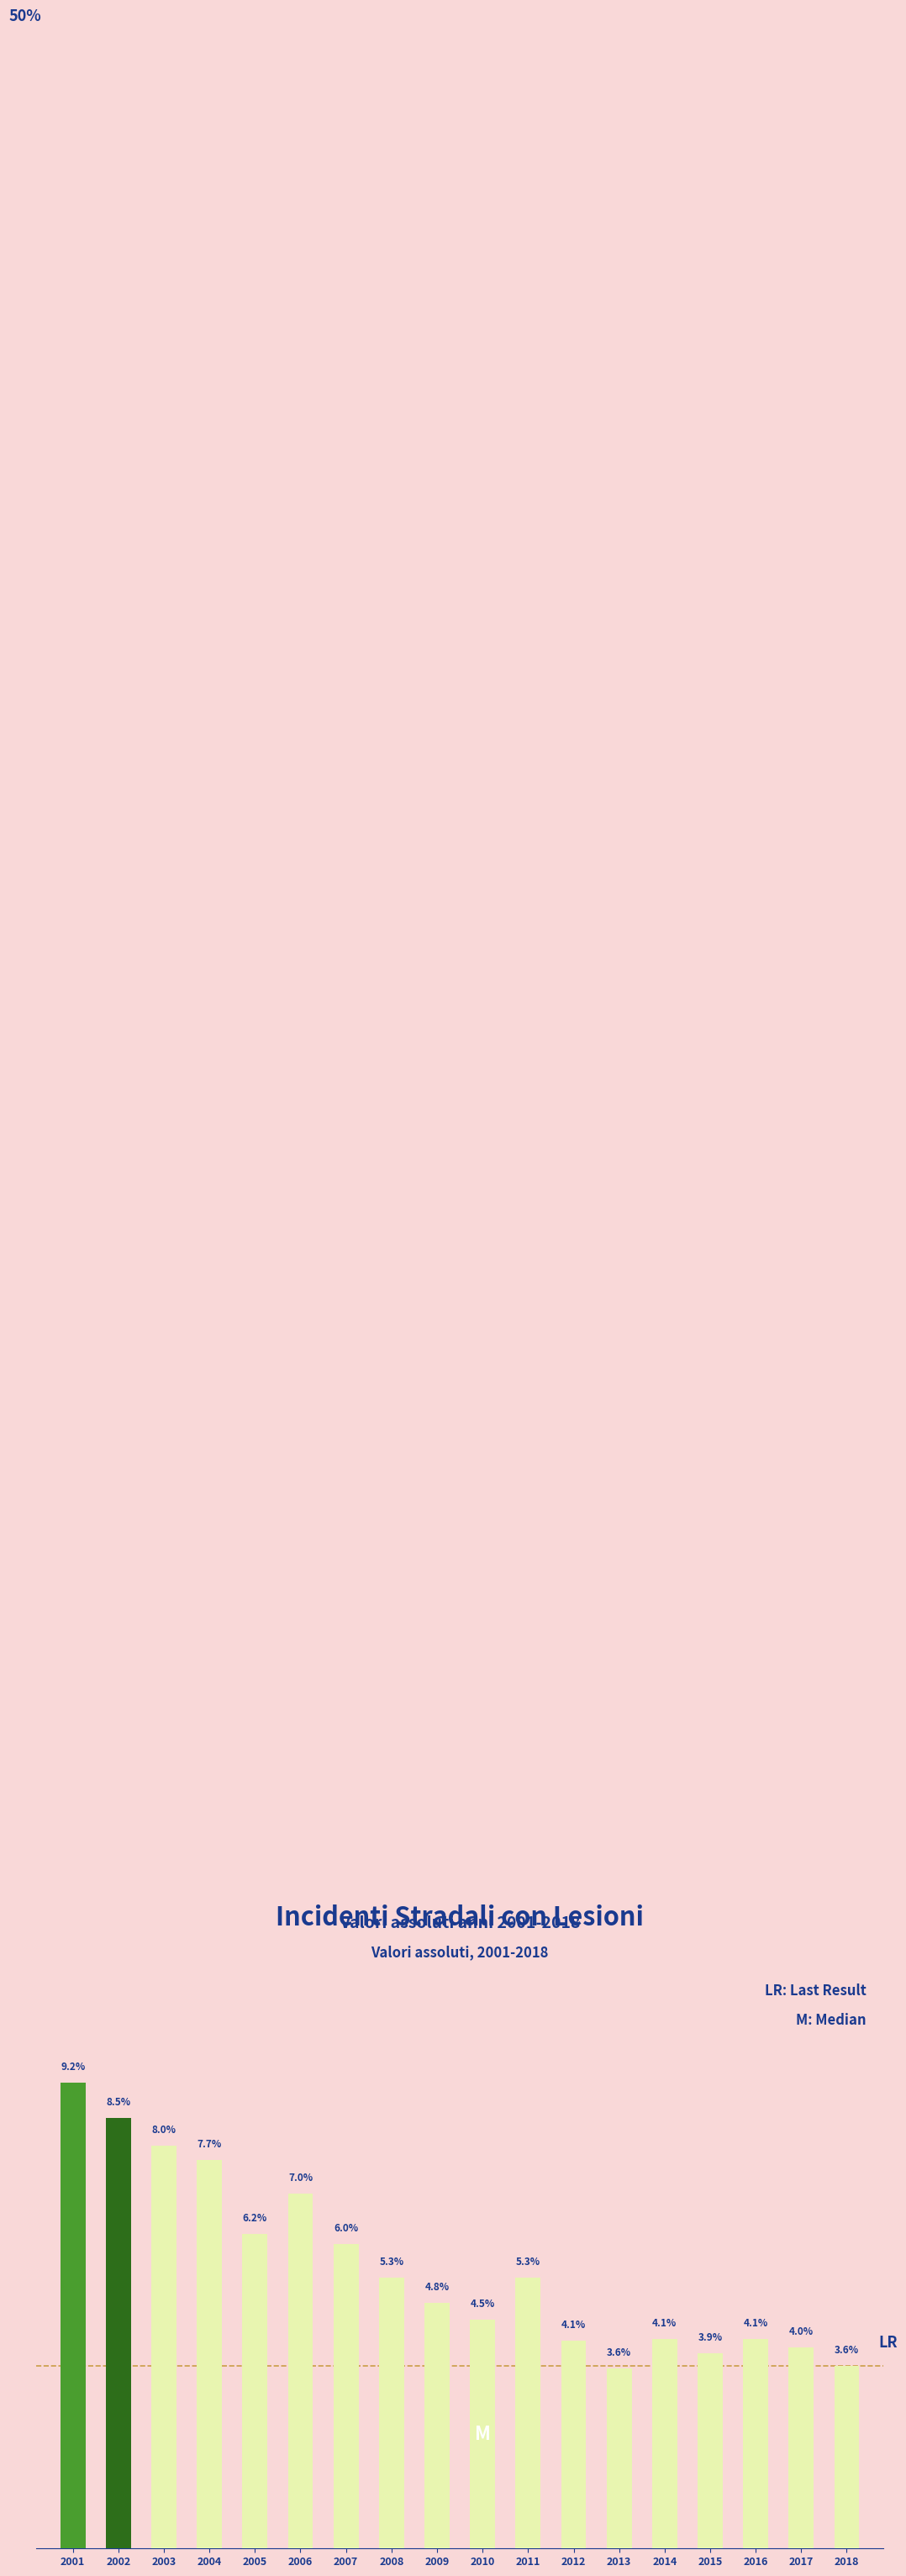

How many data points are less than 5?

9